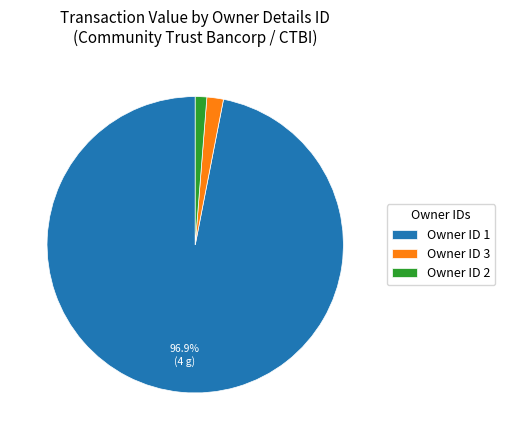

Does any single category account for the majority?

Yes